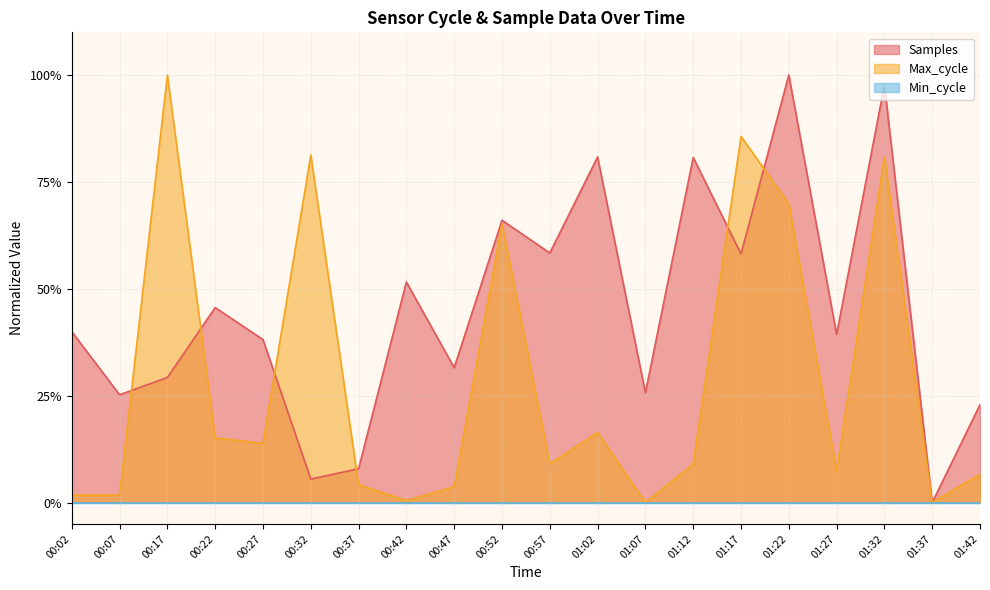

What position from the right is 01:07?

8